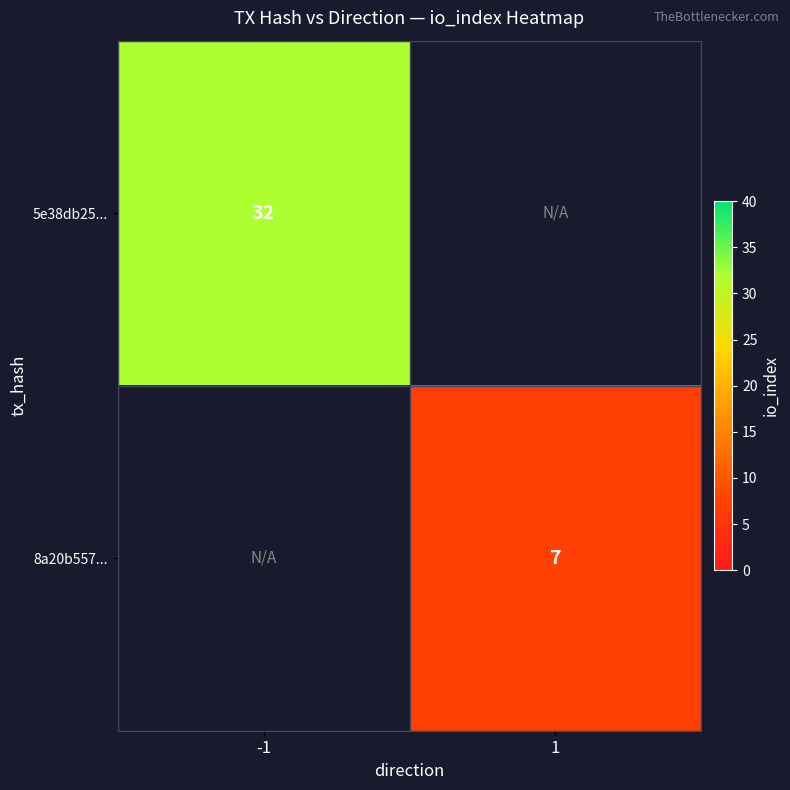

Is the value of 8a20b557... at 1 greater than the value of 5e38db25... at -1?

No